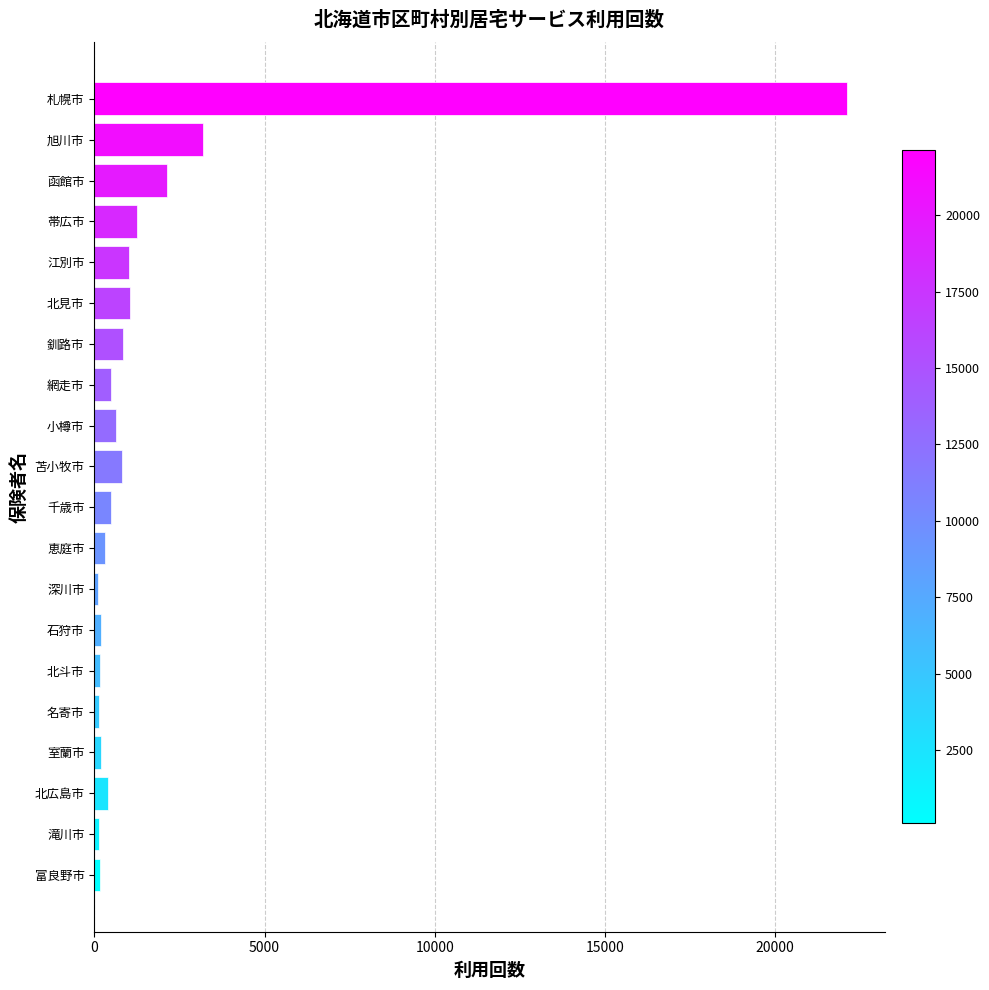

What is the difference between the maximum and minimum values?

22001